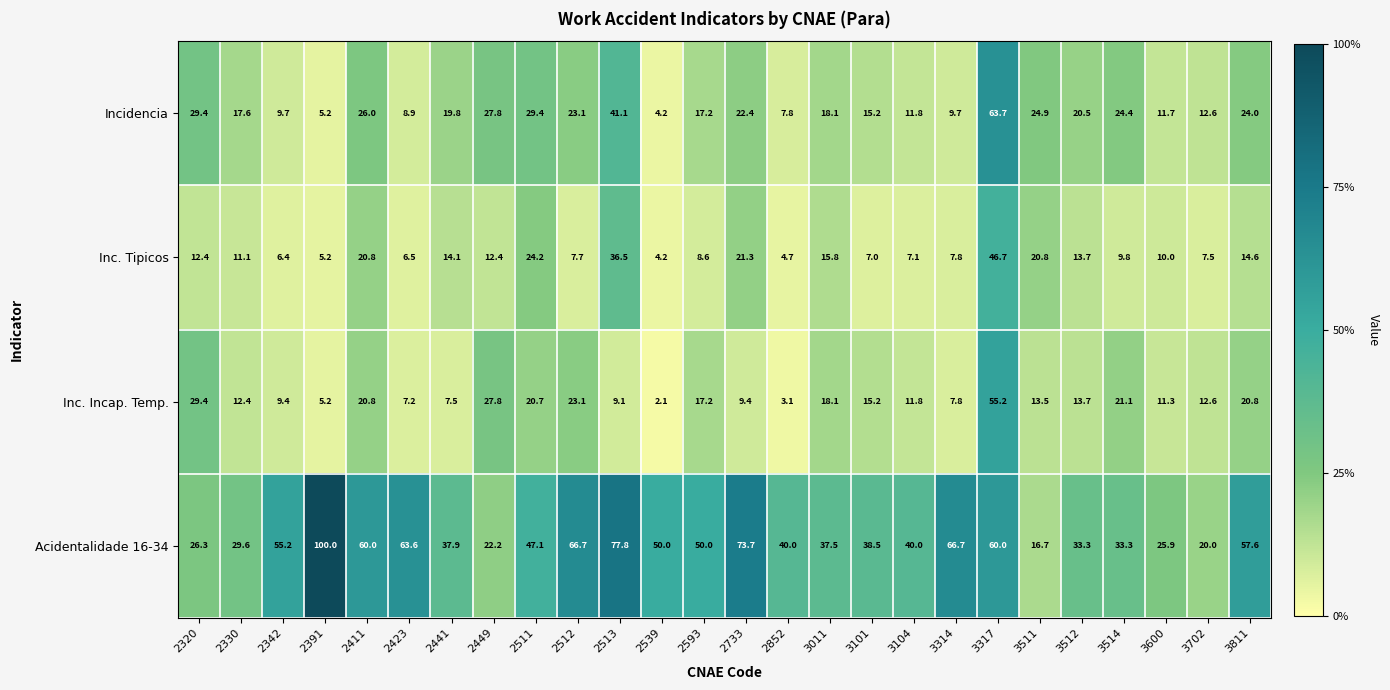

Read the Inc. Incap. Temp. value at 2539.

2.1